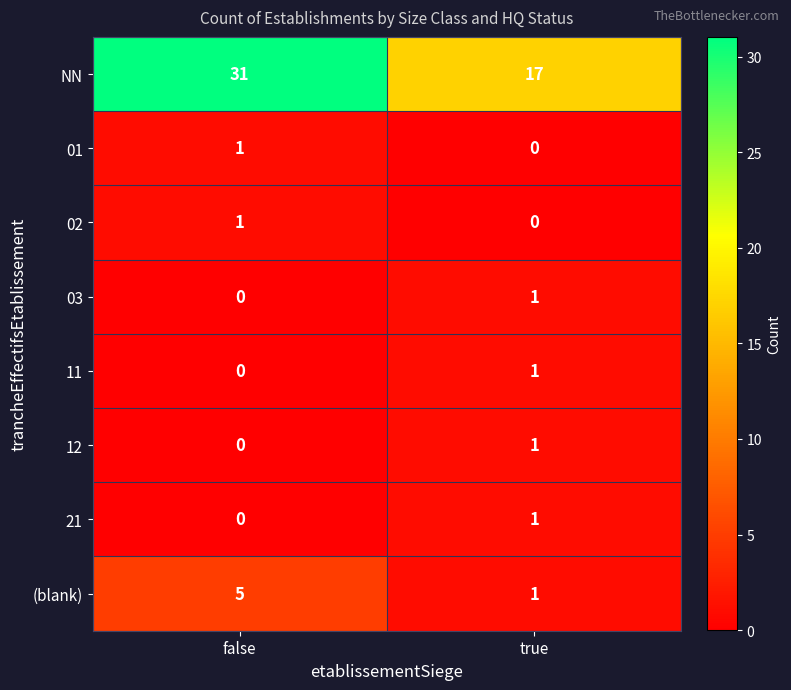

Which category has the highest value in the 02 series?

false